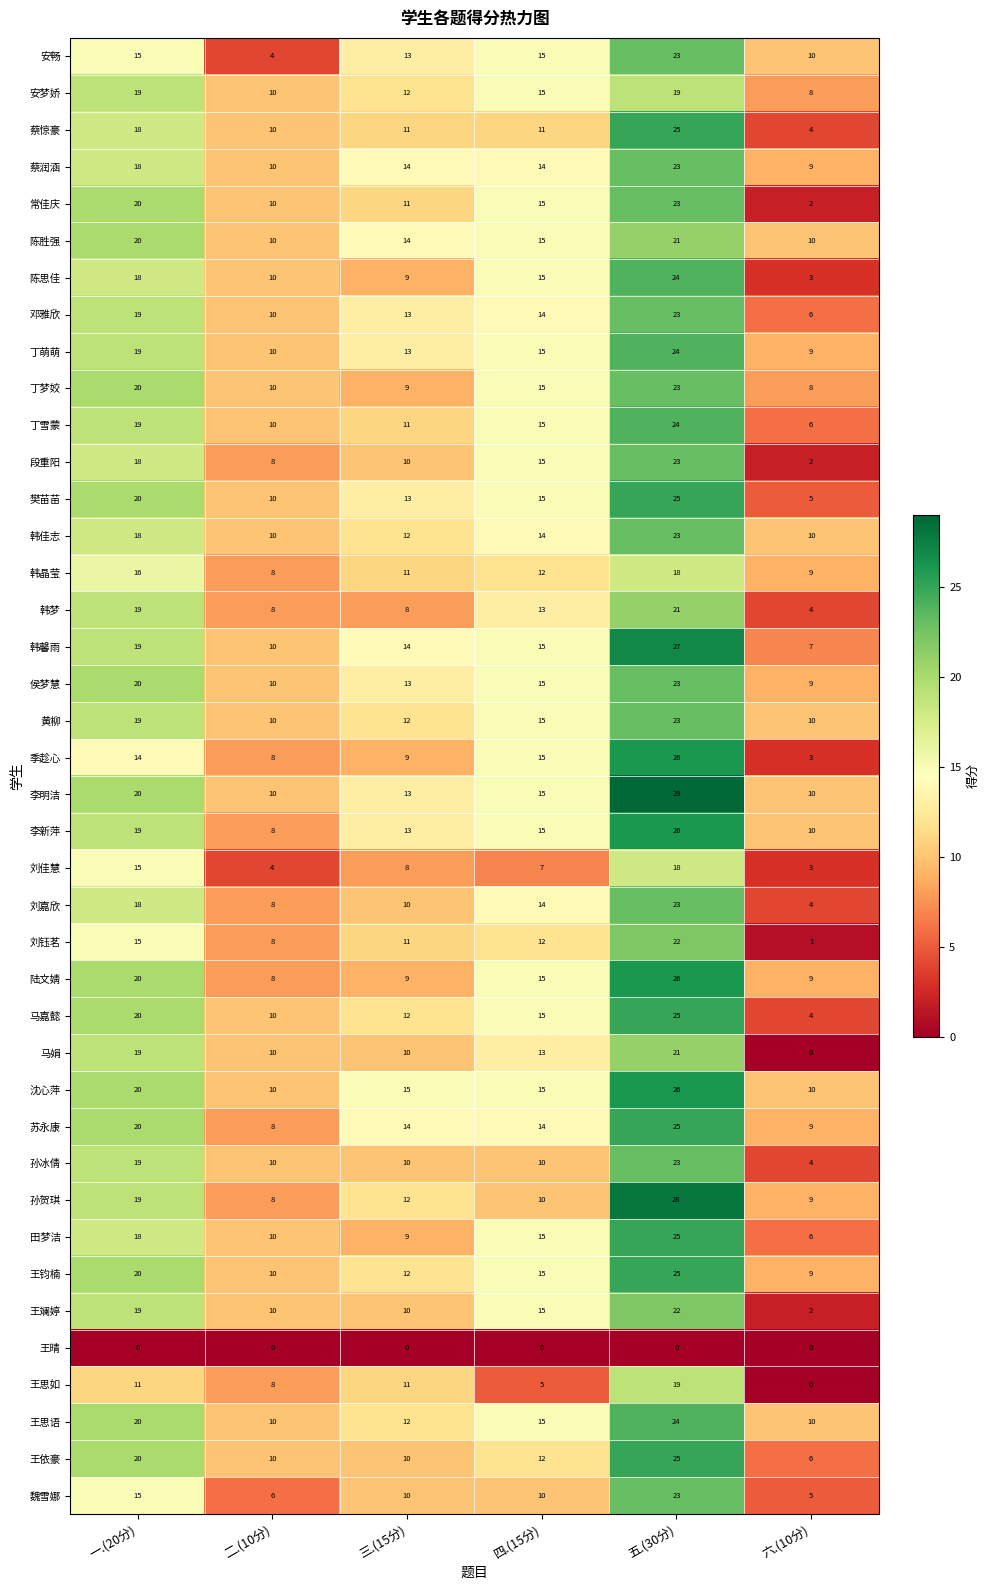

What is the difference between the maximum and minimum values in the 安畅 series?

19